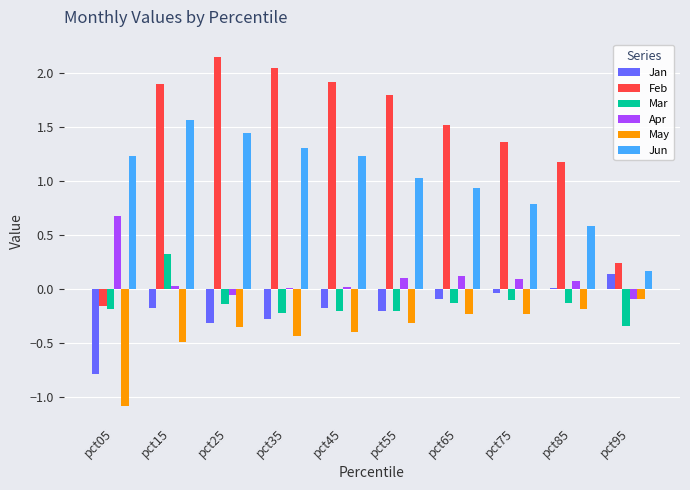

What are all the series names shown in the legend?

Jan, Feb, Mar, Apr, May, Jun